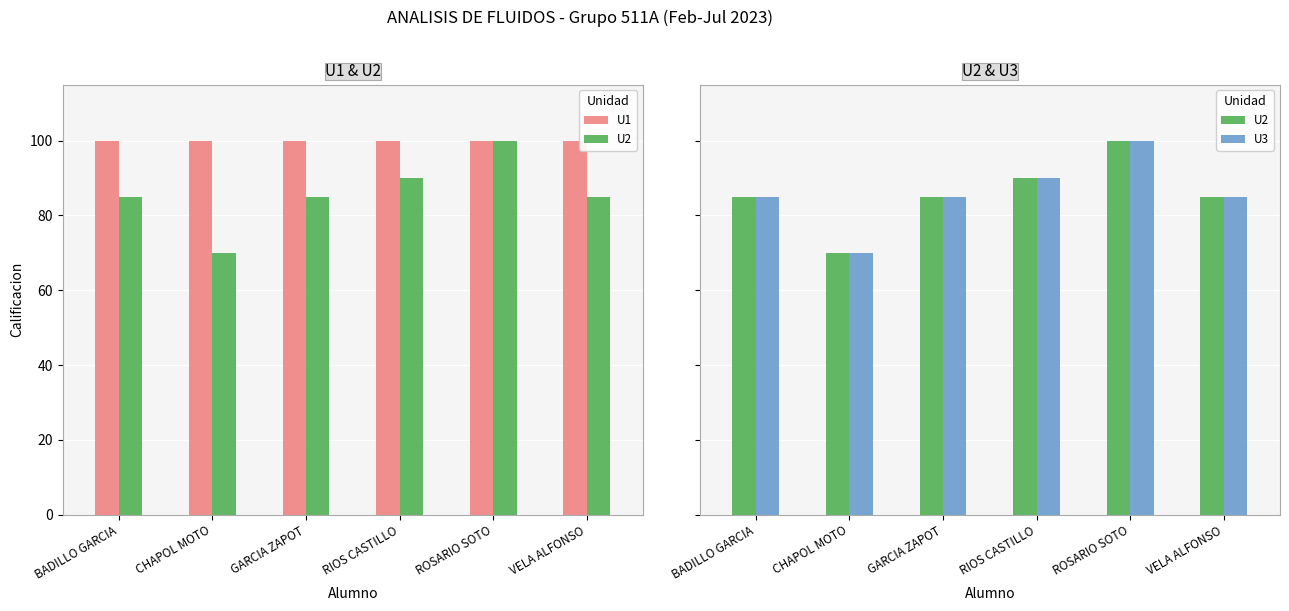

What is the sum of all U2 values?

515